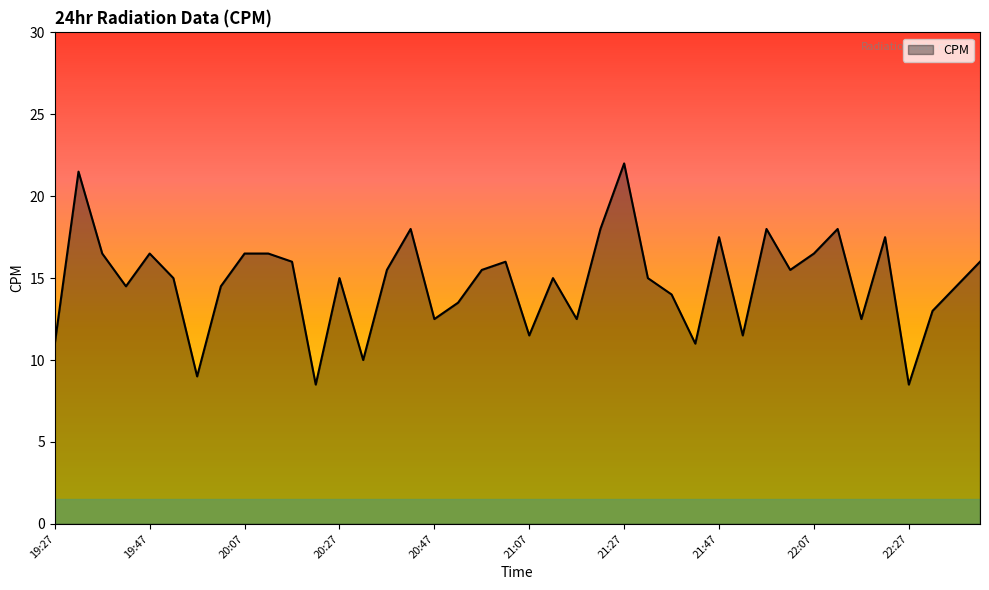

What is the difference between the maximum and minimum values?

13.5